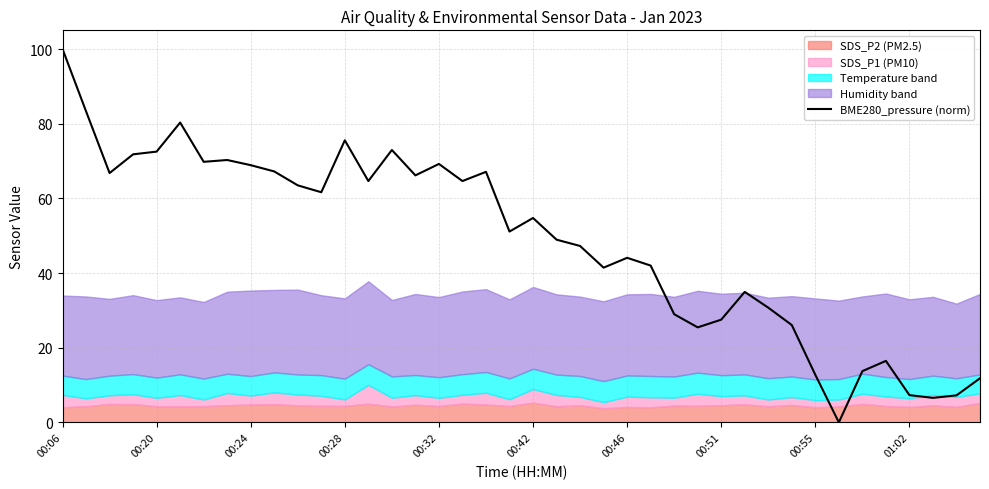

Which category has the highest value in the BME280_pressure (norm) series?

00:06